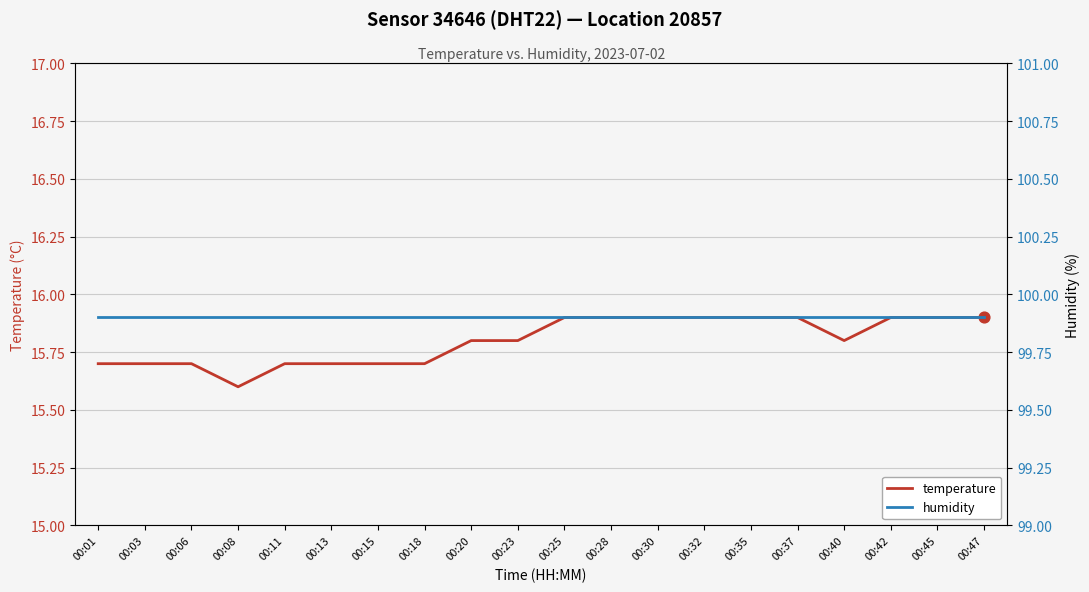

What are all the series names shown in the legend?

temperature, humidity